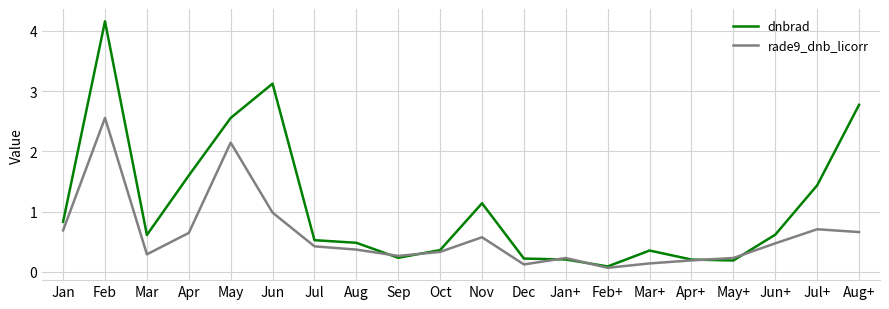

Which series has the largest total across all categories?

dnbrad